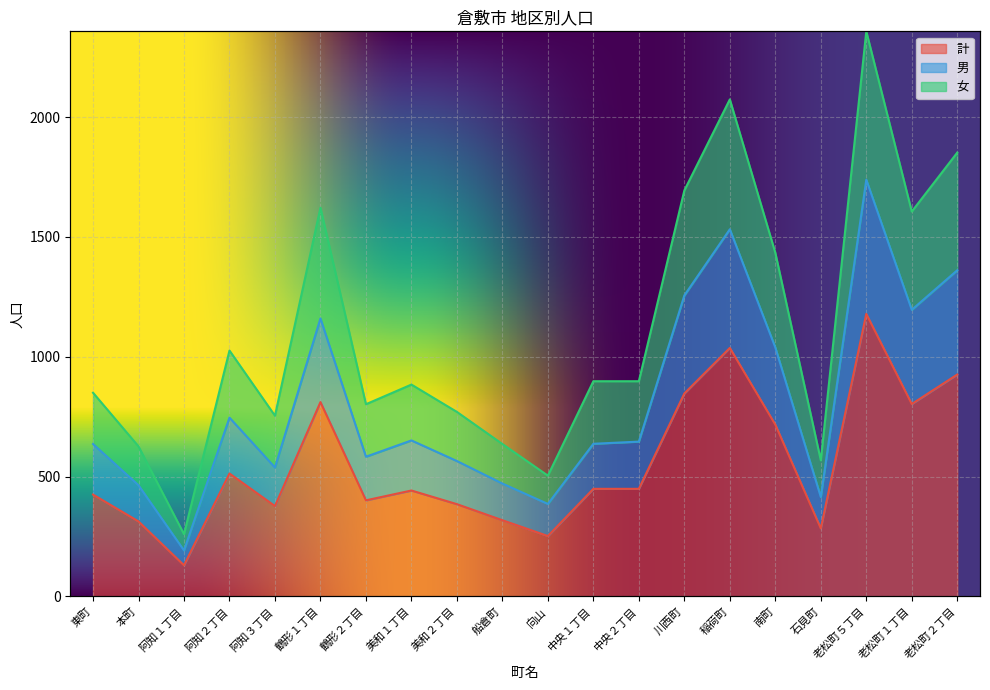

True or false: 計 has more than 0 interior local peaks.

True